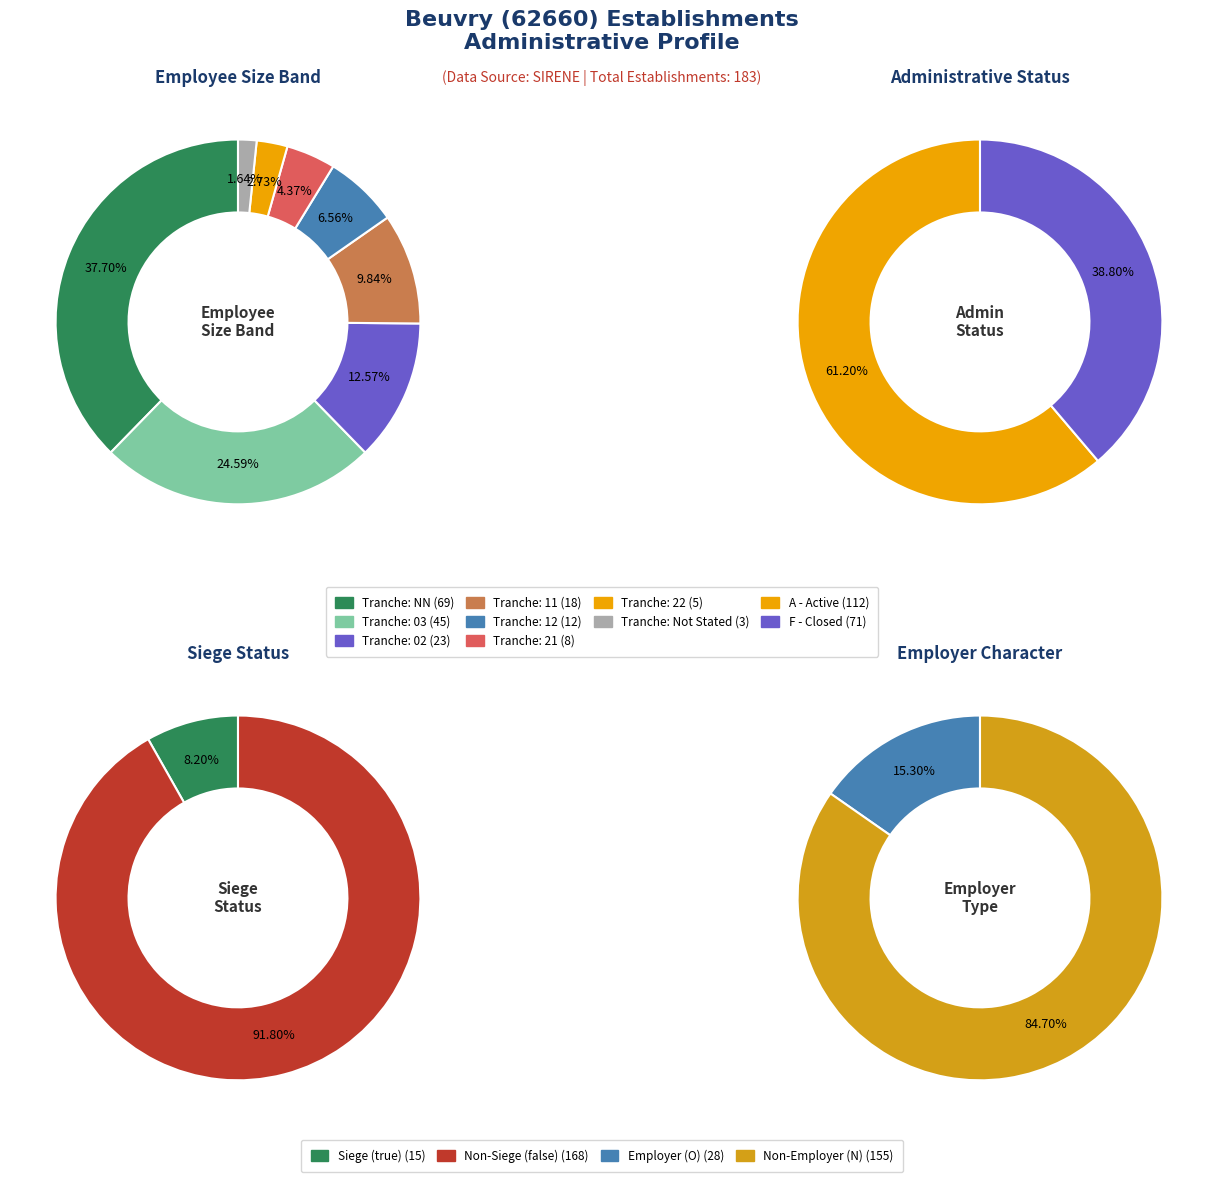

Approximately how many times larger is the value at 11 compared to 22?

3.6